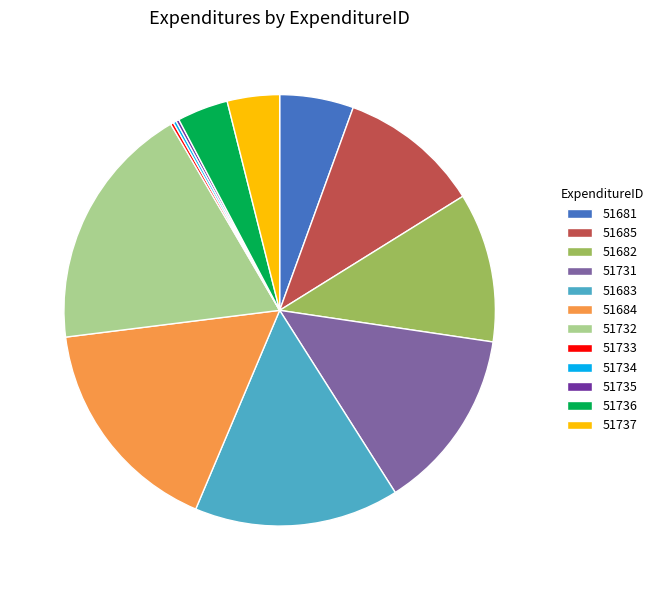

Do 51685 and 51682 together represent more than half of the pie?

No